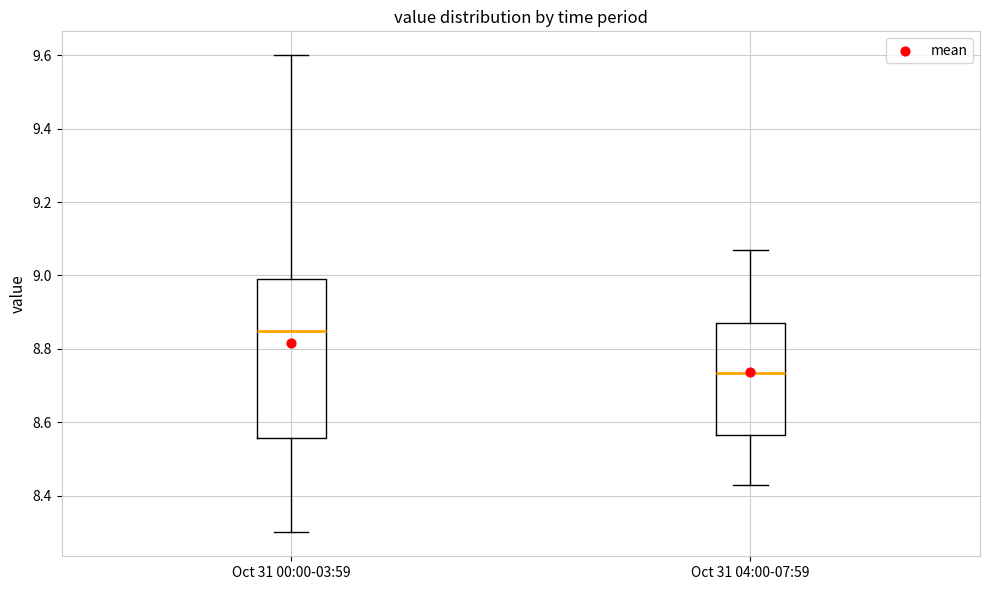

Reading left to right, transcribe this box plot: for each box, give where its median line is, the range the box spans, and where its two whiskers end, as read against the y-axis. The values are not printed on the chart, so give them approximately, as read against the axis.

Oct 31 00:00-03:59: median 8.86, box 8.56 to 9.00, whiskers 8.30 to 9.60
Oct 31 04:00-07:59: median 8.74, box 8.56 to 8.88, whiskers 8.44 to 9.08